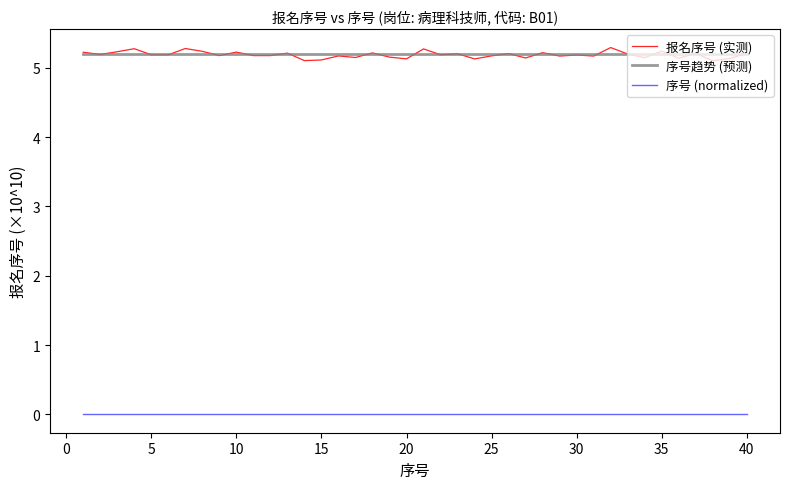

Which series has the largest range (max minus min)?

报名序号 (实测)